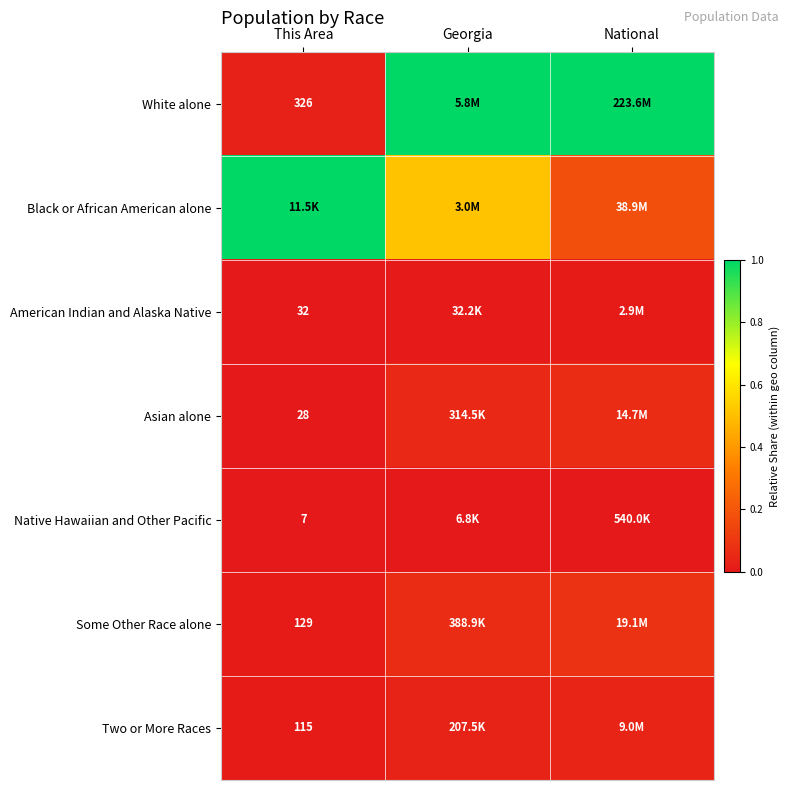

Which has a higher value, National or Georgia?

National